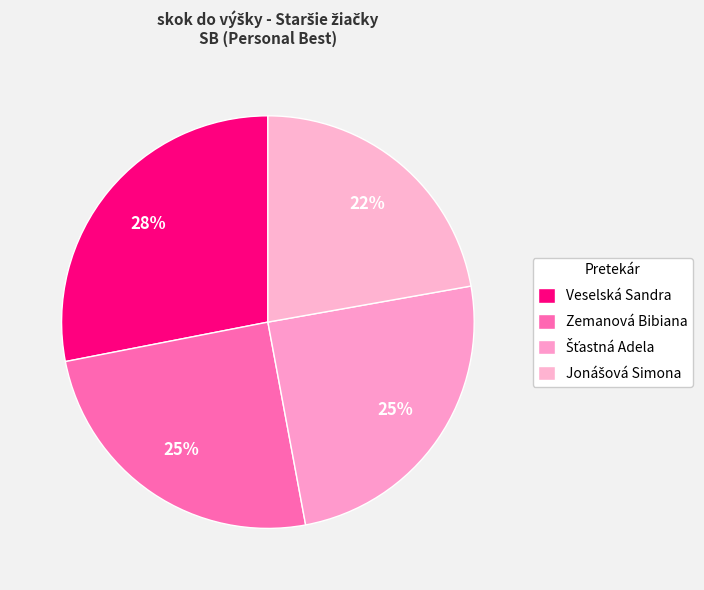

How many segments does this pie chart have?

4